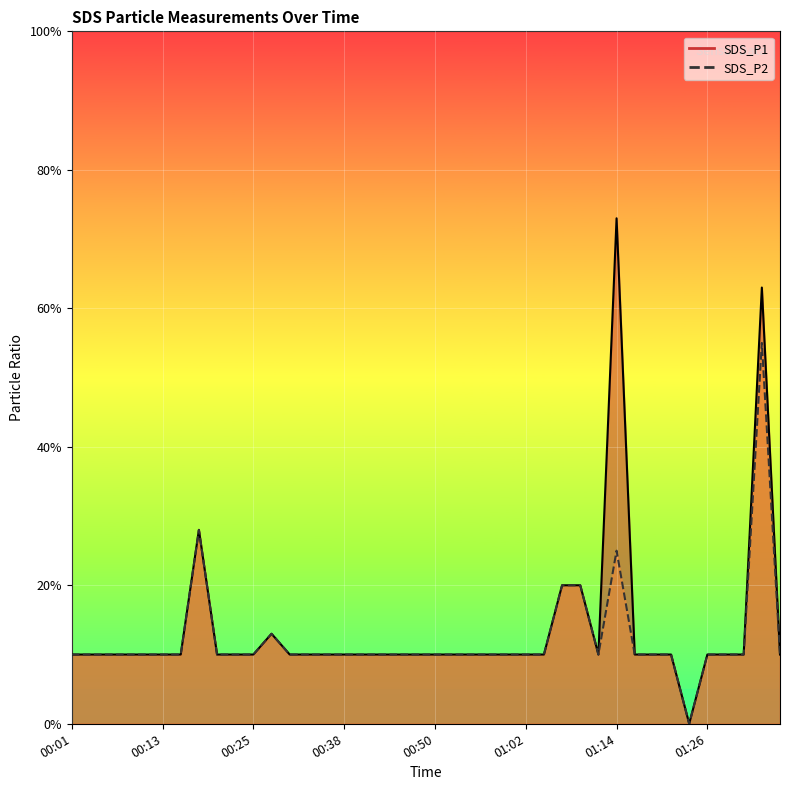

Reading right to left, what are all the values shown in this chart?

SDS_P1: 0.1	0.6	0.1	0.1	0.1	0.0	0.1	0.1	0.1	0.7	0.1	0.2	0.2	0.1	0.1	0.1	0.1	0.1	0.1	0.1	0.1	0.1	0.1	0.1	0.1	0.1	0.1	0.1	0.1	0.1	0.1	0.1	0.3	0.1	0.1	0.1	0.1	0.1	0.1	0.1
SDS_P2: 0.1	0.6	0.1	0.1	0.1	0.0	0.1	0.1	0.1	0.2	0.1	0.2	0.2	0.1	0.1	0.1	0.1	0.1	0.1	0.1	0.1	0.1	0.1	0.1	0.1	0.1	0.1	0.1	0.1	0.1	0.1	0.1	0.3	0.1	0.1	0.1	0.1	0.1	0.1	0.1